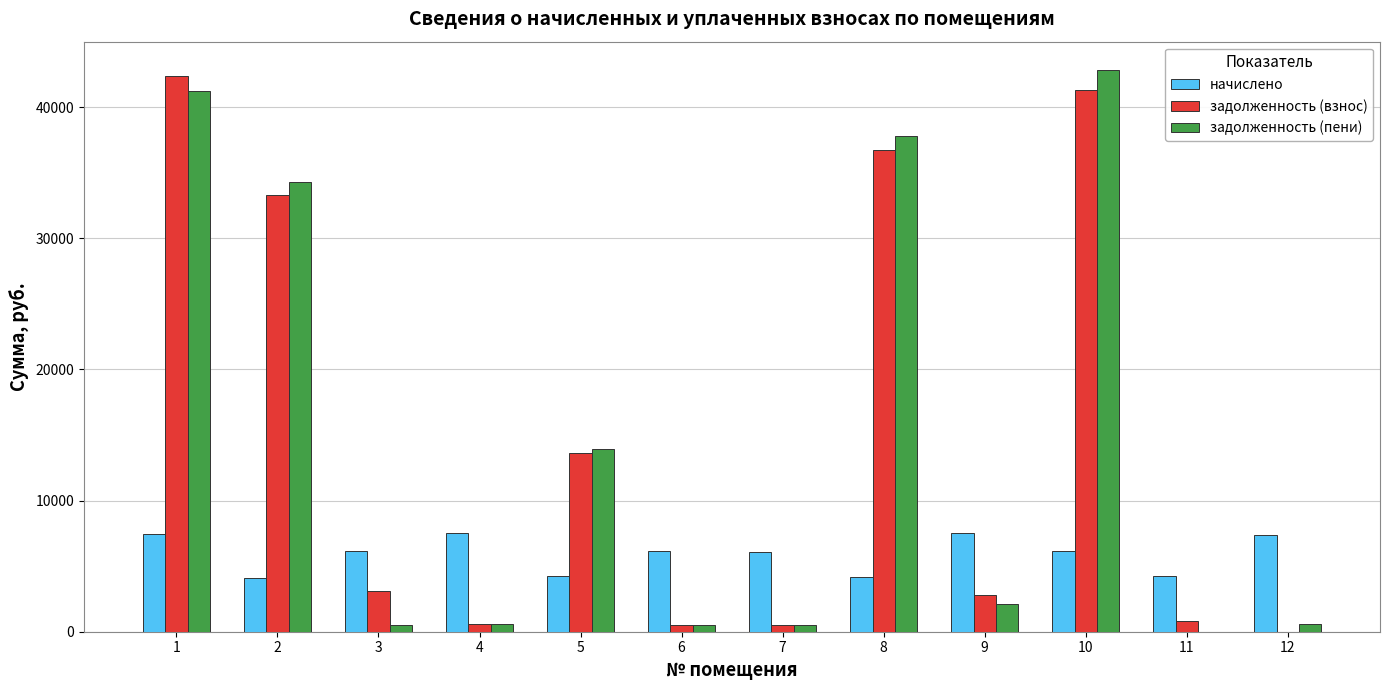

Is the value of задолженность (пени) at 9 greater than the value of задолженность (взнос) at 12?

Yes